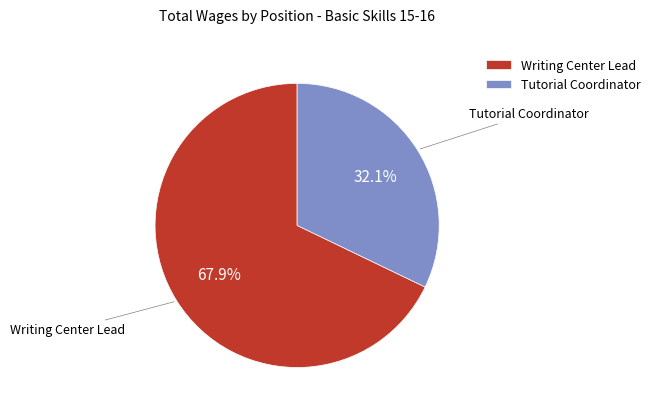

To the nearest percent, what portion does Tutorial Coordinator represent?

32%